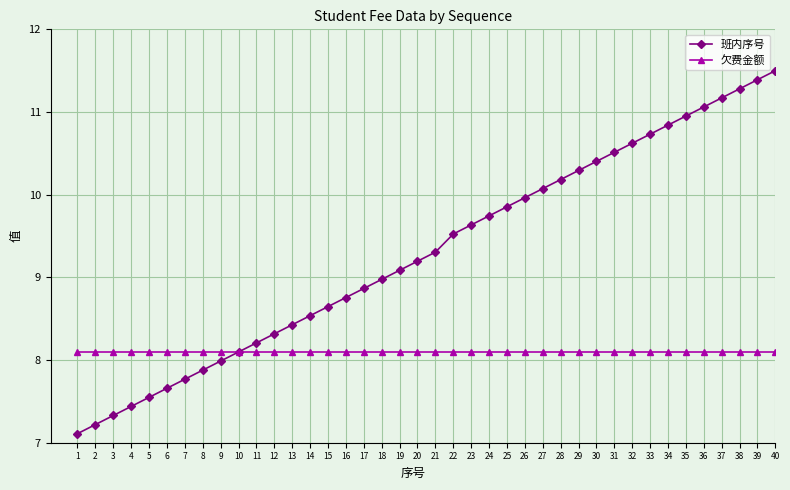

What is the maximum value shown in the chart?

11.5